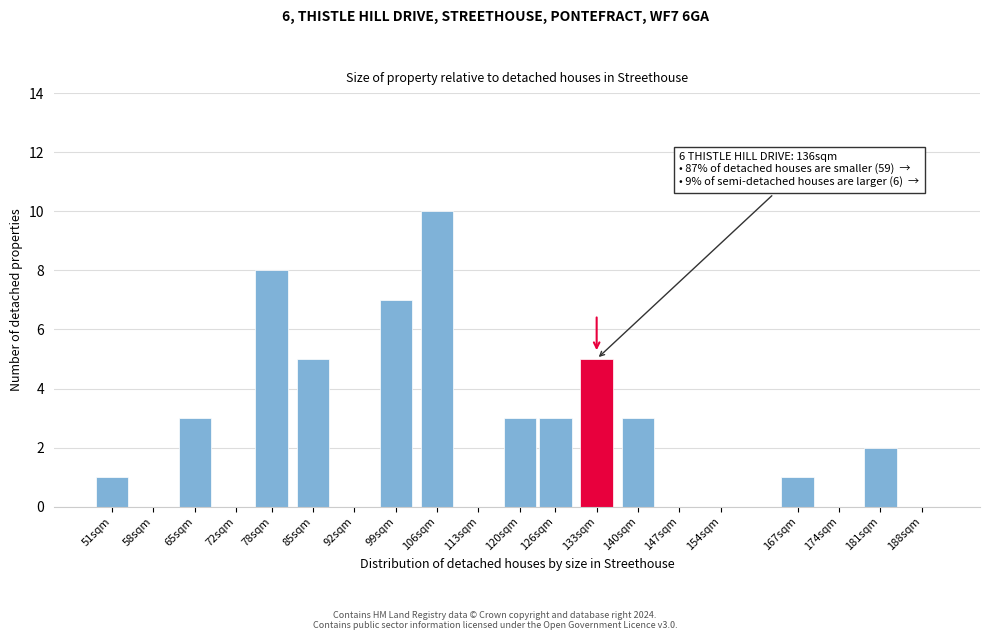

Reading left to right, transcribe all the data shown in this chart.

51sqm=1	58sqm=0	65sqm=3	72sqm=0	78sqm=8	85sqm=5	92sqm=0	99sqm=7	106sqm=10	113sqm=0	120sqm=3	126sqm=3	133sqm=5	140sqm=3	147sqm=0	154sqm=0	167sqm=1	174sqm=0	181sqm=2	188sqm=0